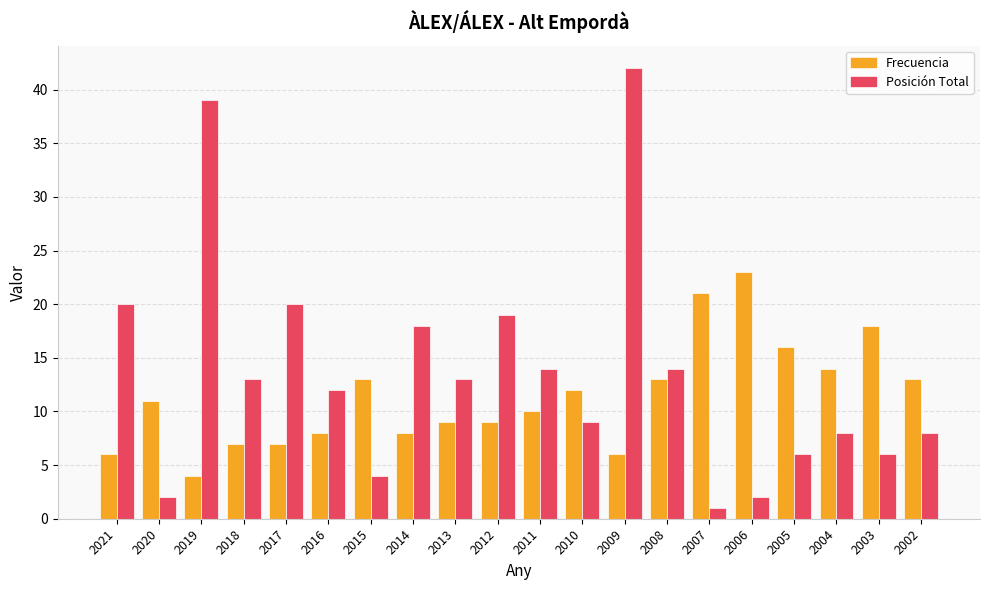

Rank the series at 2018 from lowest to highest value.

Frecuencia, Posición Total